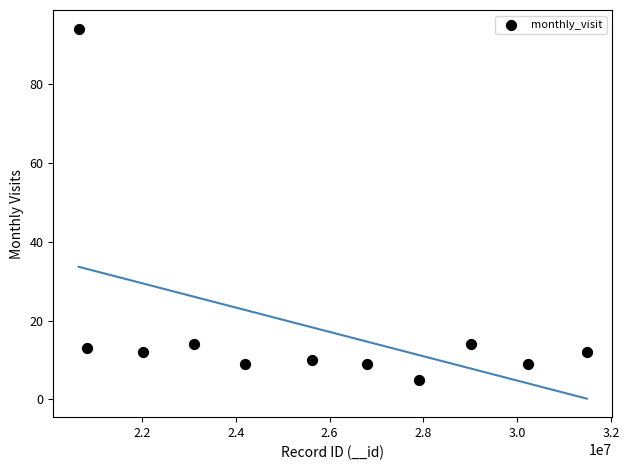

What is the range of Y values (max minus min)?

89